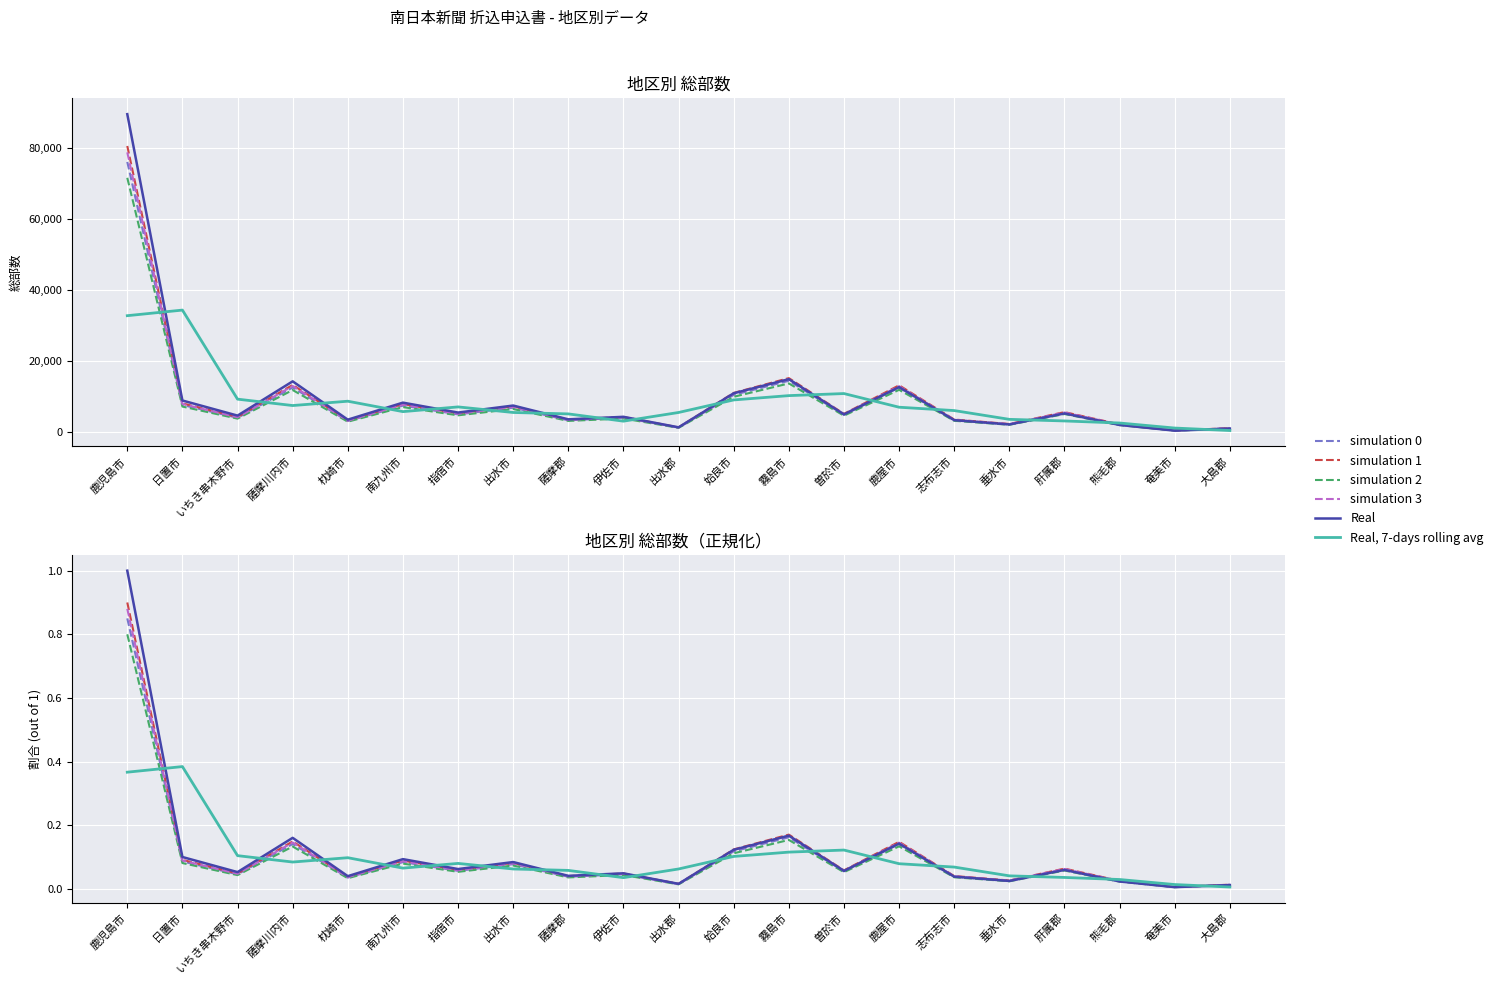

At which category is the sum across all series the highest?

鹿児島市